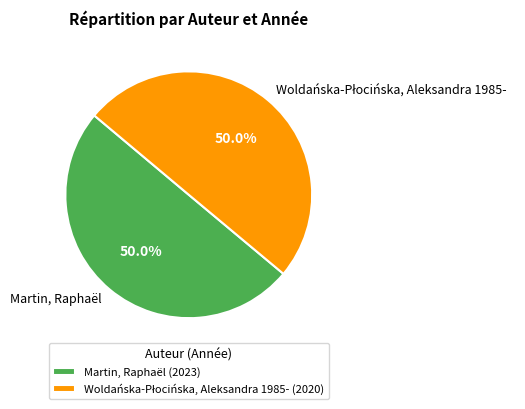

What percentage is NOT represented by Martin, Raphaël?

50.0%